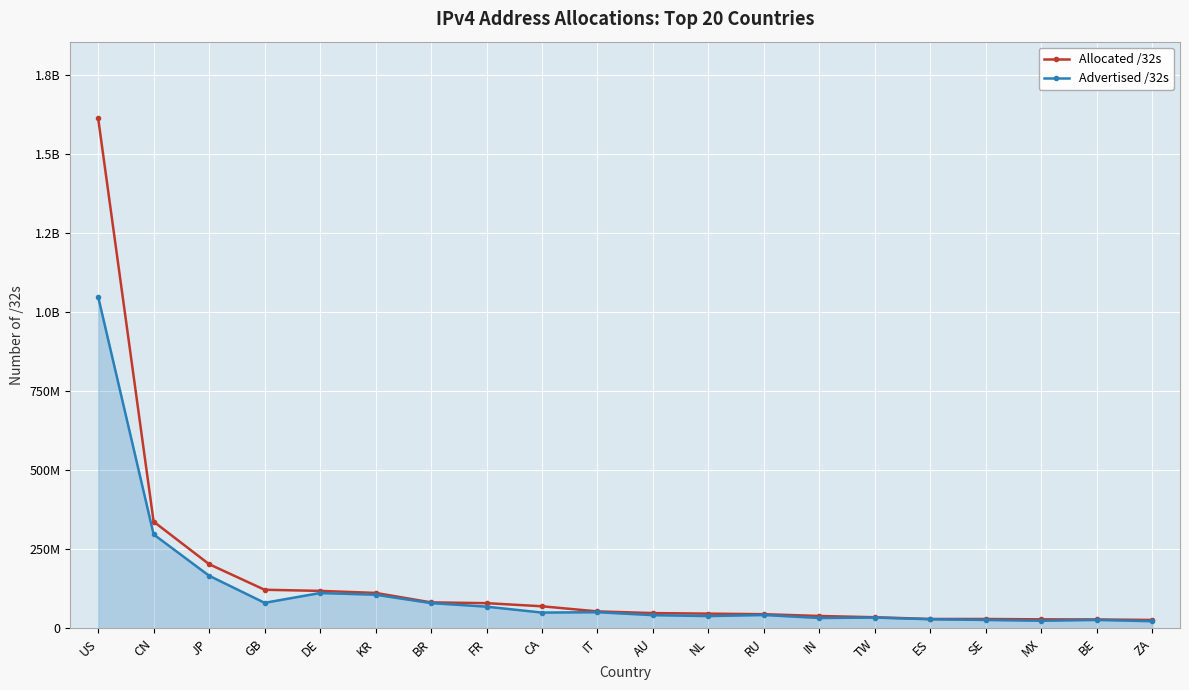

What is the difference between the highest and lowest values at JP?

36563068